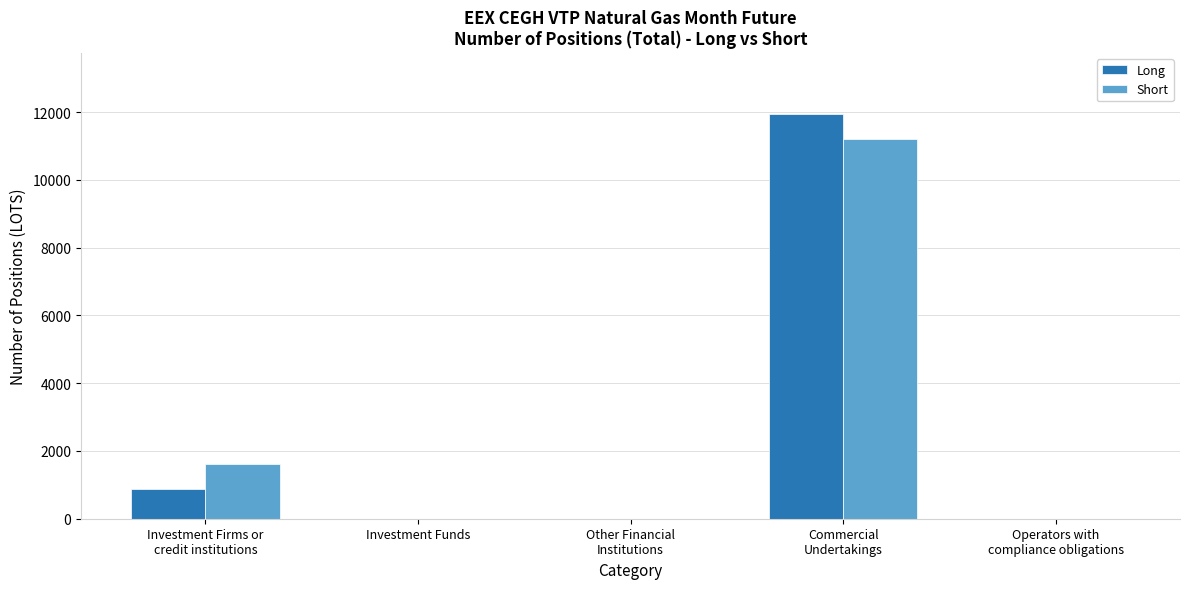

Reading left to right, extract all data points from this chart.

Long: Investment Firms or
credit institutions=873	Investment Funds=0	Other Financial
Institutions=0	Commercial
Undertakings=11955	Operators with
compliance obligations=0
Short: Investment Firms or
credit institutions=1619	Investment Funds=0	Other Financial
Institutions=0	Commercial
Undertakings=11209	Operators with
compliance obligations=0